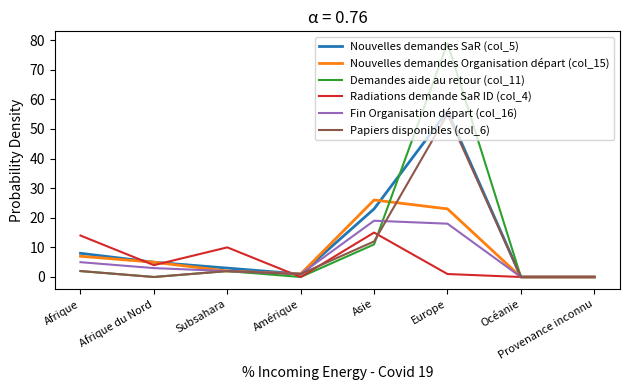

The Fin Organisation départ (col_16) series shows 0 at Océanie. True or false?

True